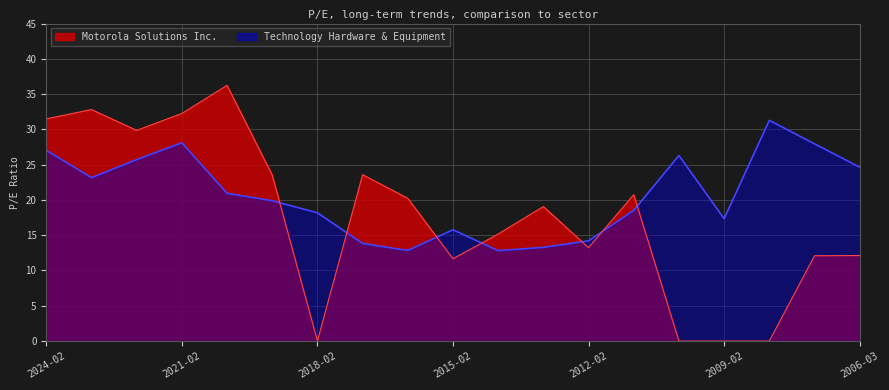

True or false: Motorola Solutions Inc. and Technology Hardware & Equipment intersect in this chart.

True